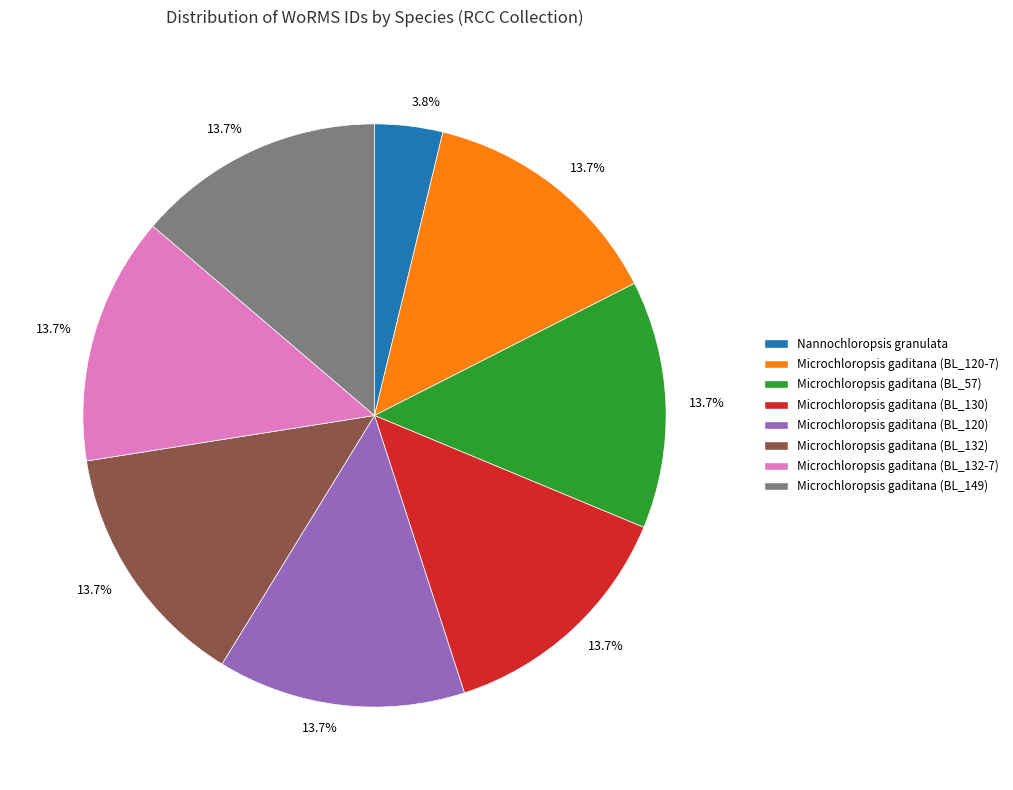

Combined, what portion of the pie is Microchloropsis gaditana (BL_57) and Microchloropsis gaditana (BL_132)?

27.5%